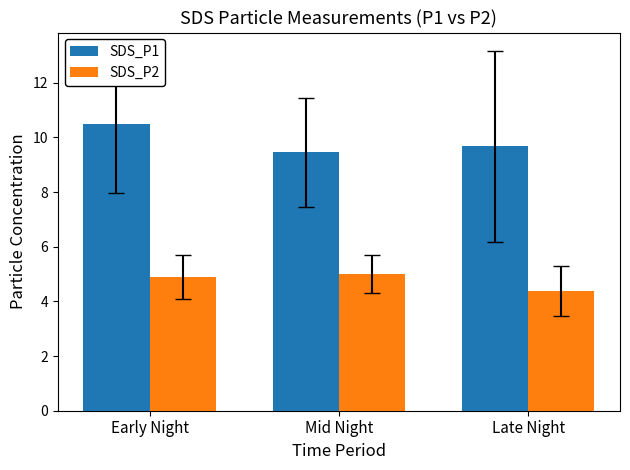

What is the spread (max minus min) of values at Late Night?

5.3